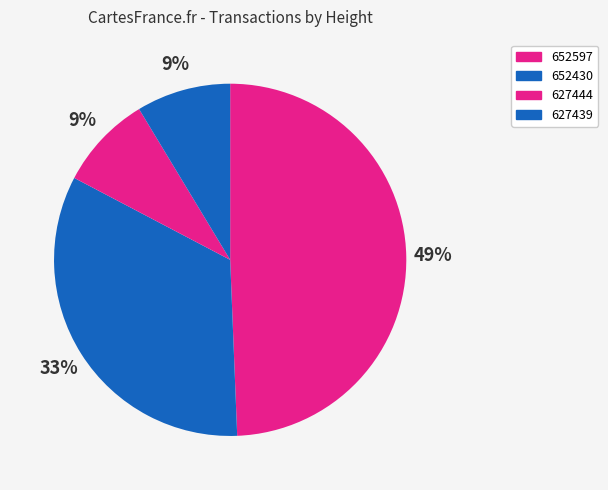

Which slice is the largest?

652597